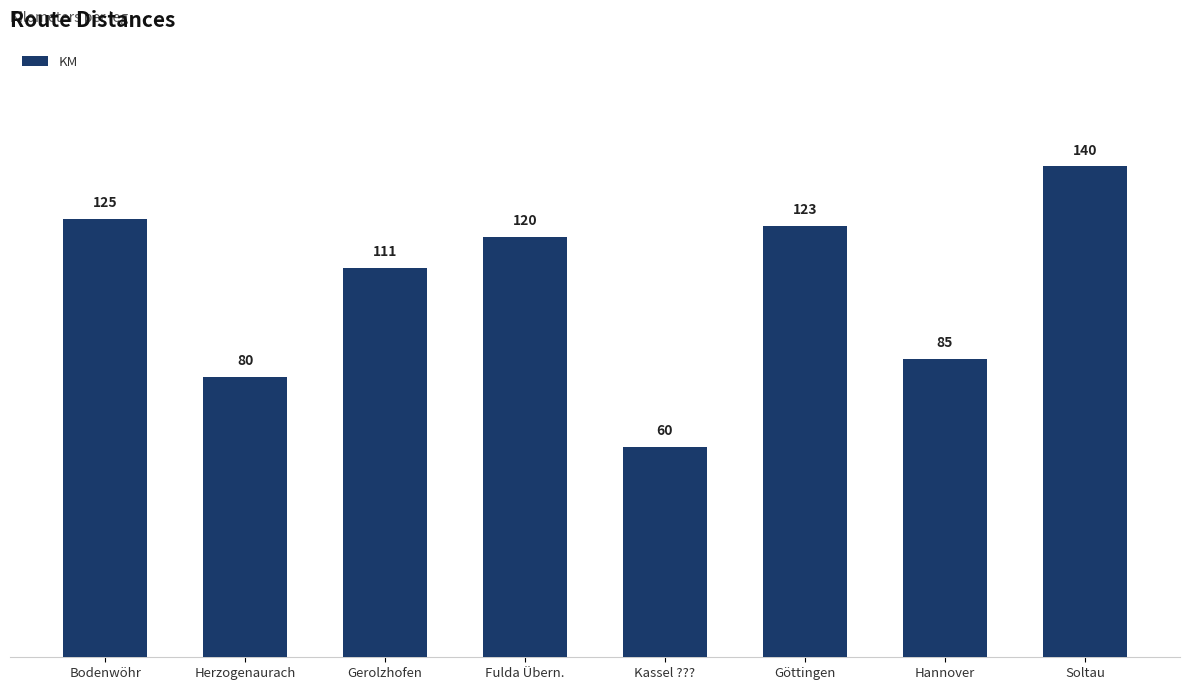

Are the bars grouped side by side (vs. stacked)?

No